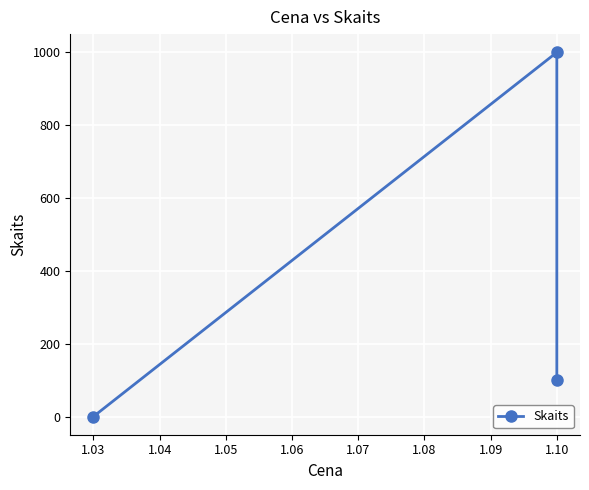

True or false: the data shows 2 at 1.03.

False